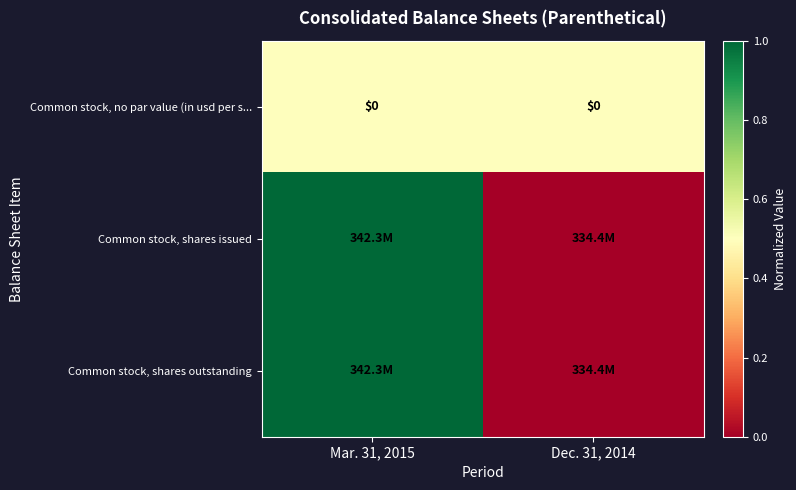

Is it true that Common stock, no par value (in usd per s... equals 0 at Mar. 31, 2015?

True